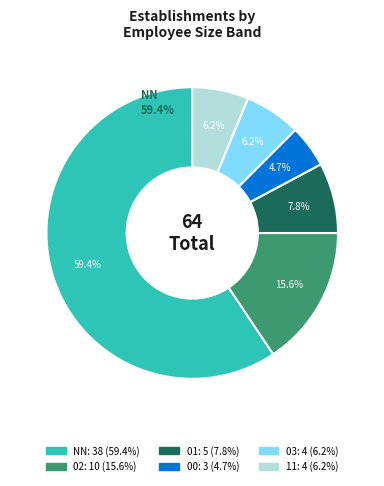

How many segments does this pie chart have?

6